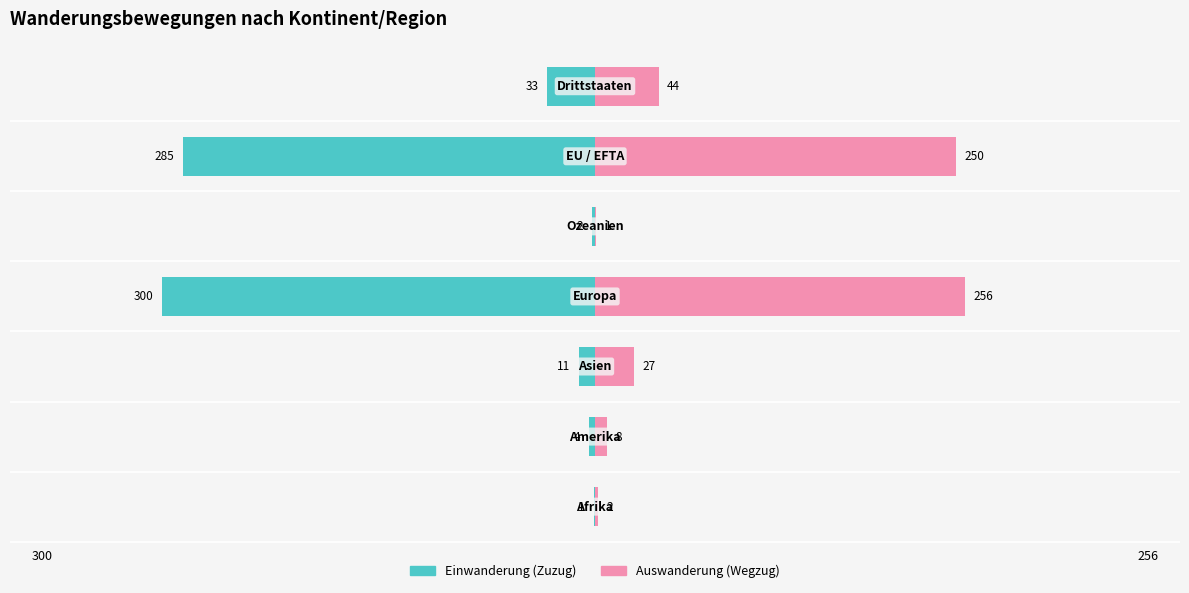

What are all the series names shown in the legend?

Einwanderung (Zuzug), Auswanderung (Wegzug)